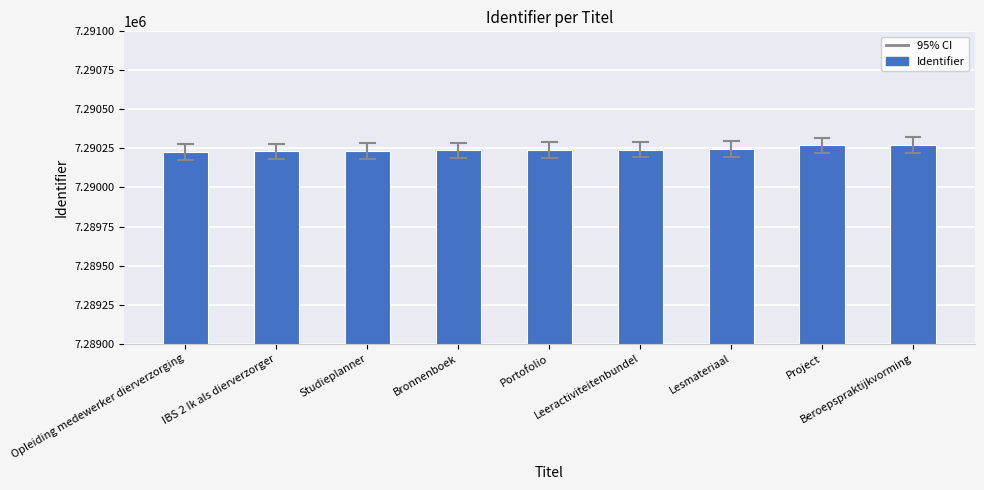

What is the greatest value displayed?

7290271